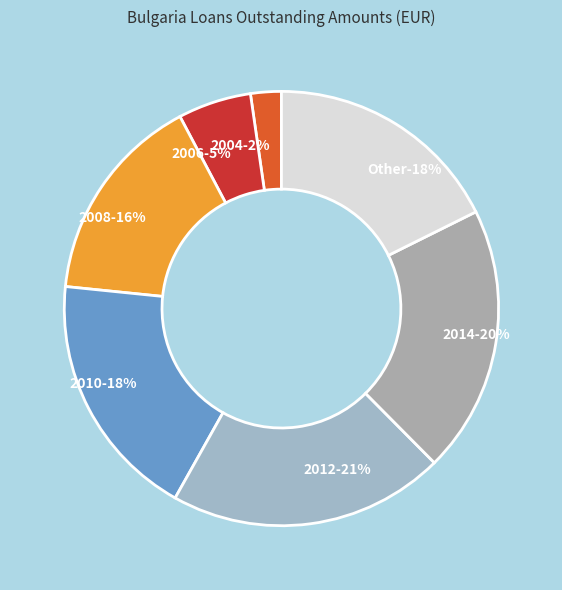

Rank the categories by value from highest to lowest.

2012, 2014, 2010, Other, 2008, 2006, 2004